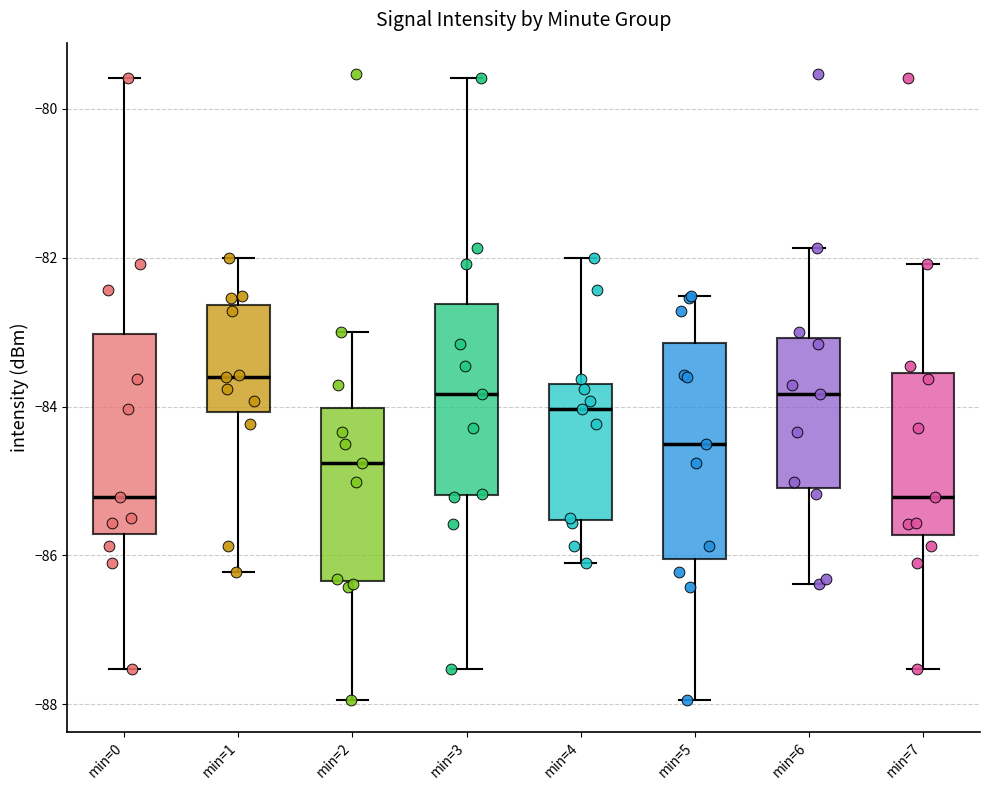

Reading left to right, transcribe this box plot: for each box, give where its median line is, the range the box spans, and where its two whiskers end, as read against the y-axis. The values are not printed on the chart, so give them approximately, as read against the axis.

min=0: median -85.2, box -85.8 to -83.0, whiskers -87.6 to -79.6
min=1: median -83.6, box -84.0 to -82.6, whiskers -86.2 to -82.0
min=2: median -84.8, box -86.4 to -84.0, whiskers -88.0 to -83.0
min=3: median -83.8, box -85.2 to -82.6, whiskers -87.6 to -79.6
min=4: median -84.0, box -85.6 to -83.6, whiskers -86.0 to -82.0
min=5: median -84.6, box -86.0 to -83.2, whiskers -88.0 to -82.6
min=6: median -83.8, box -85.0 to -83.0, whiskers -86.4 to -81.8
min=7: median -85.2, box -85.8 to -83.6, whiskers -87.6 to -82.0